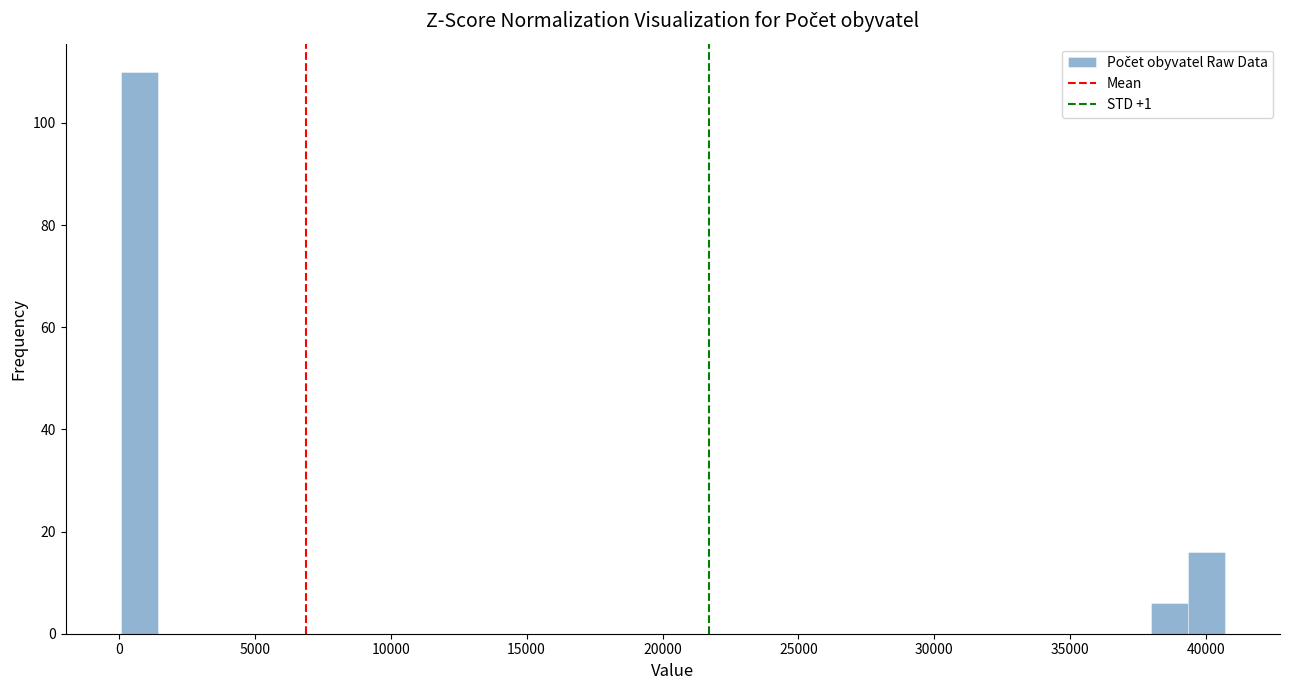

Read against the x-axis, roughly where is the centre of the tallest bar?

500